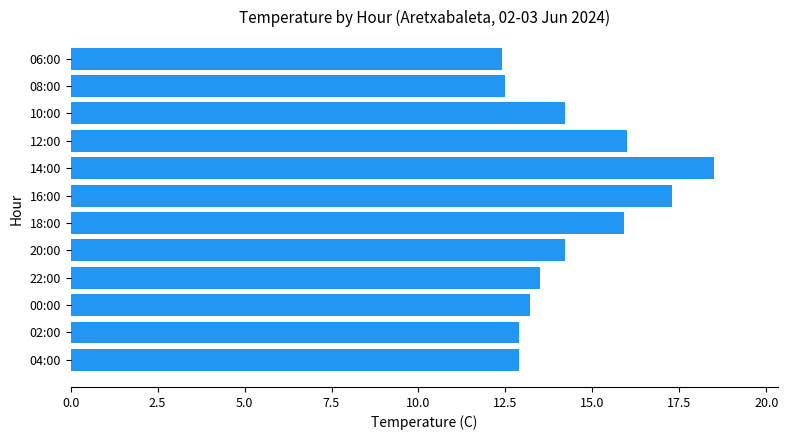

What is the difference between the maximum and second lowest values?

6.0